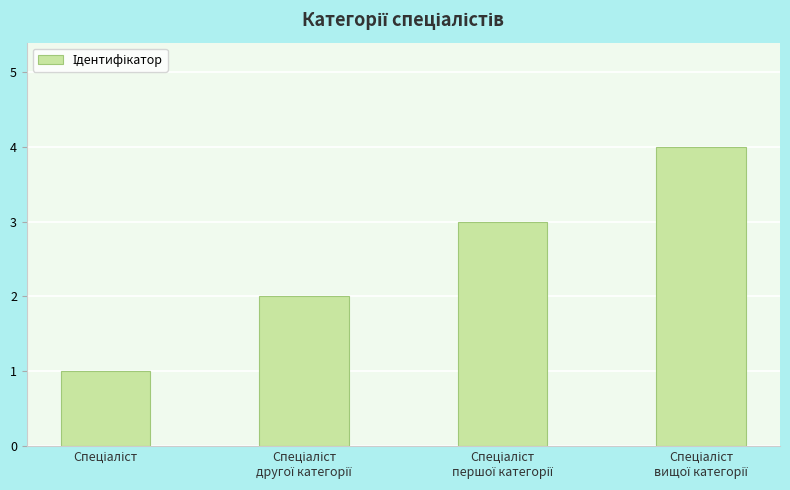

What is the greatest value displayed?

4